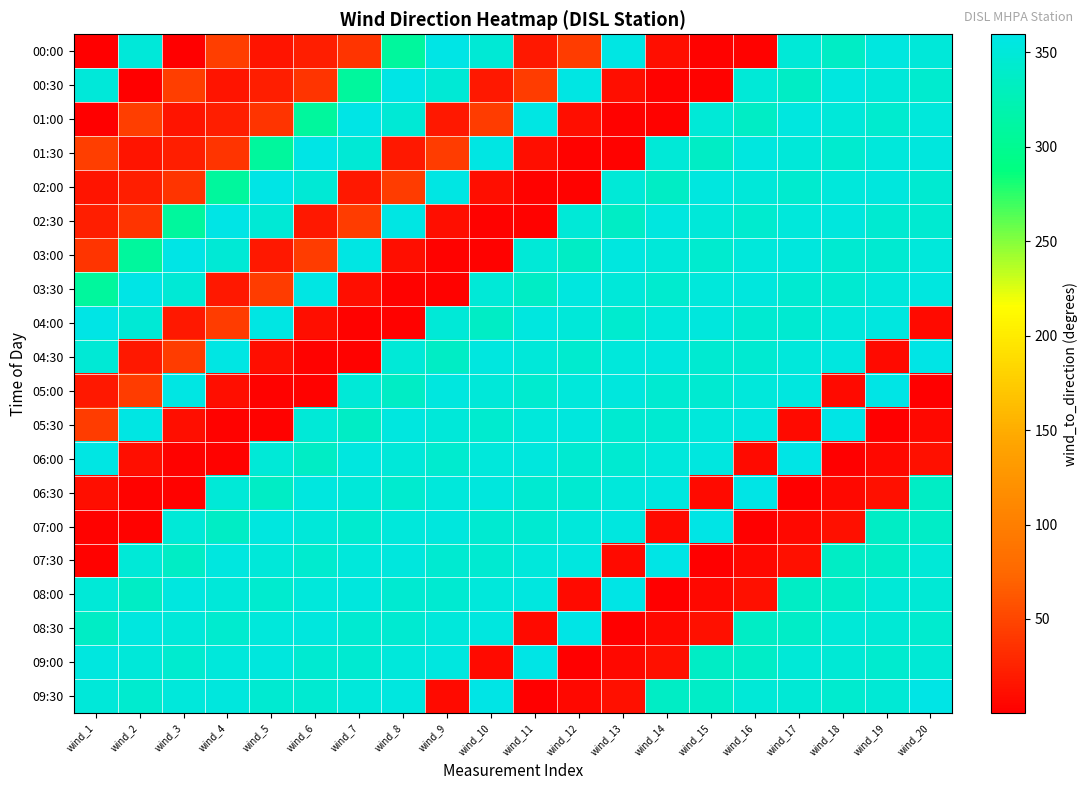

What is the total value across all series at wind_5?

4305.1